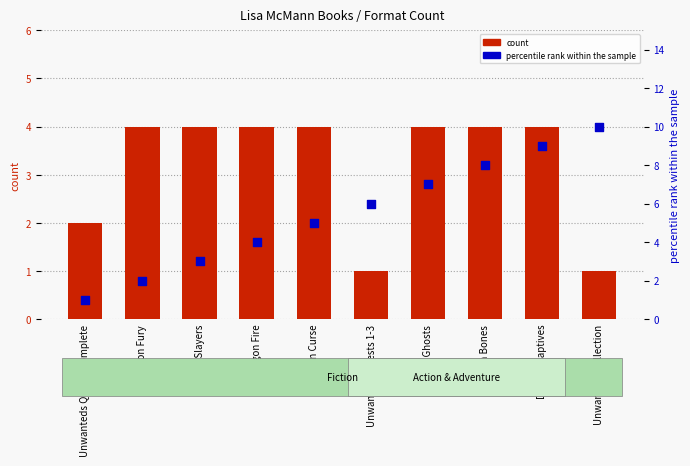

Is the value of percentile rank within the sample at Unwanteds Quests 1-3 greater than the value of count at Dragon Captives?

Yes